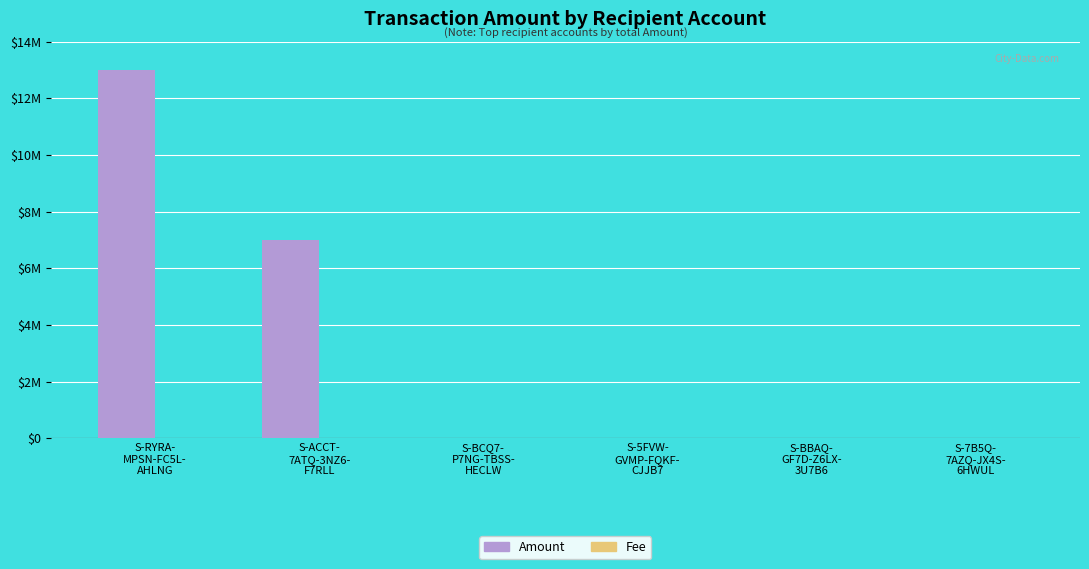

The value of Fee at S-5FVW-
GVMP-FQKF-
CJJB7 is 0.0. True or false?

True